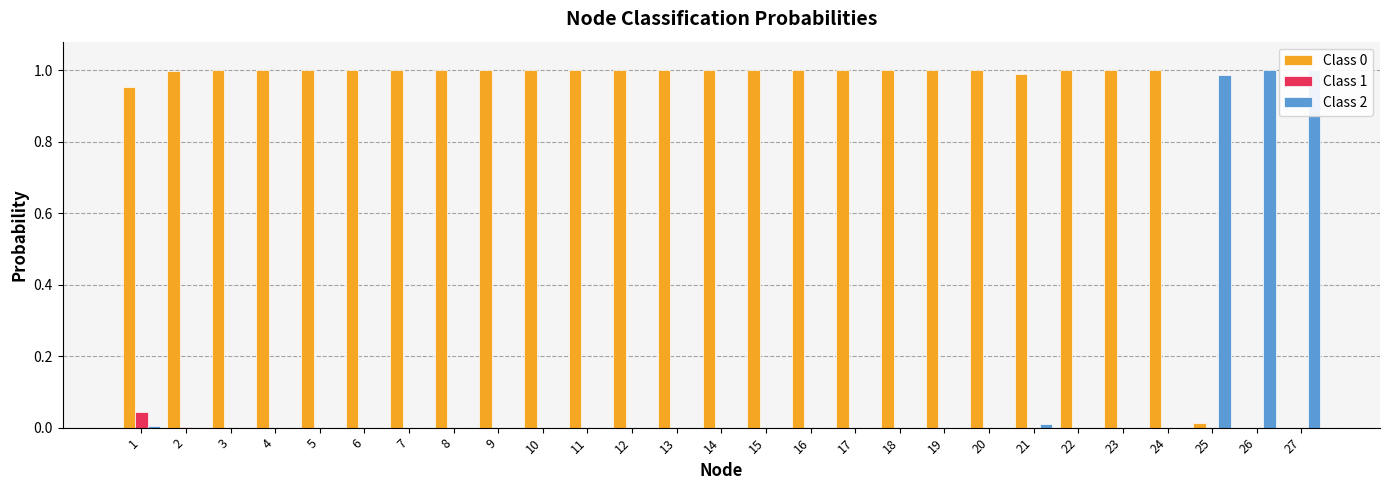

Is the value of Class 2 at 5 greater than the value of Class 0 at 3?

No